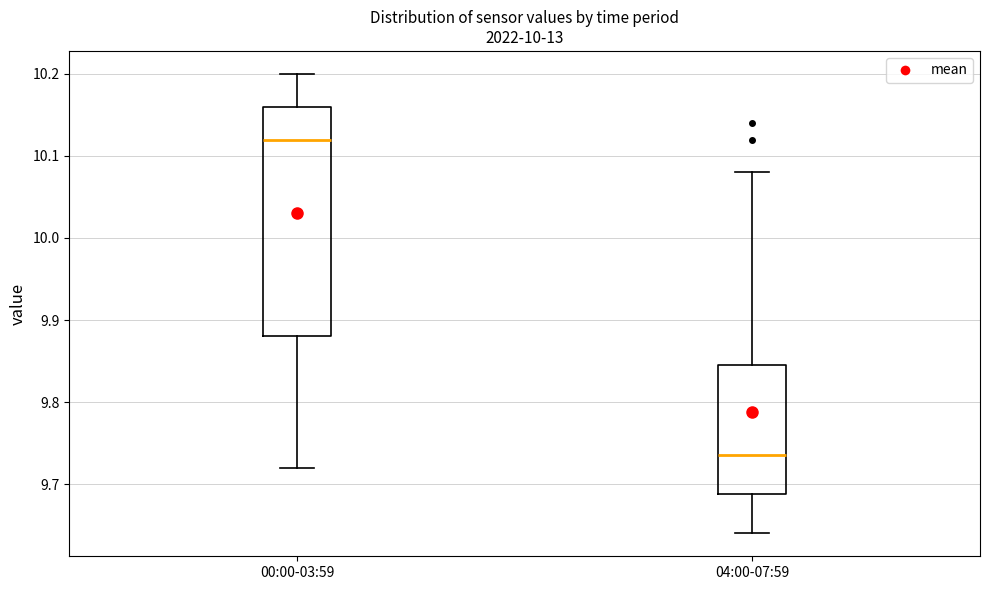

Where is the lower edge of the box for 04:00-07:59 on the y-axis? The values are not printed on the chart, so give them approximately, as read against the axis.

9.69